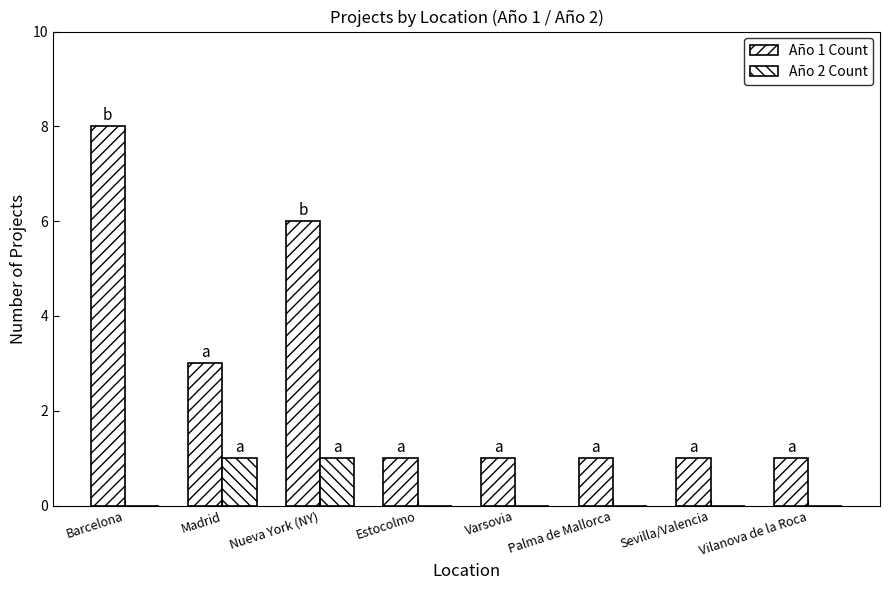

How many data points does each series have?

8